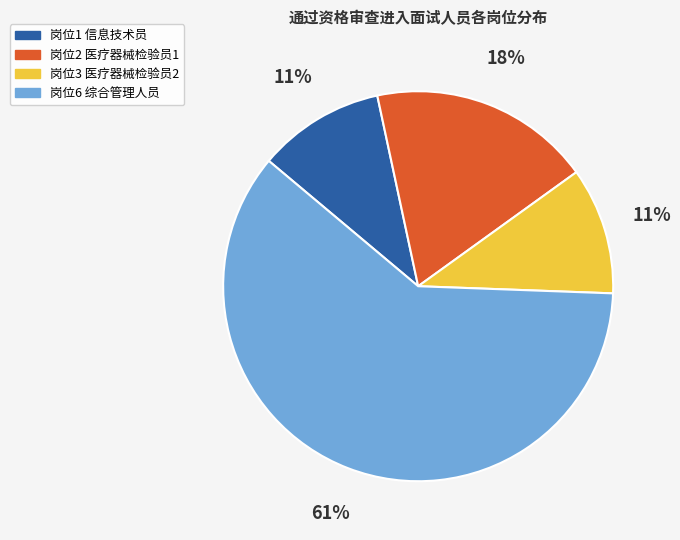

Which category accounts for the majority?

岗位6 综合管理人员